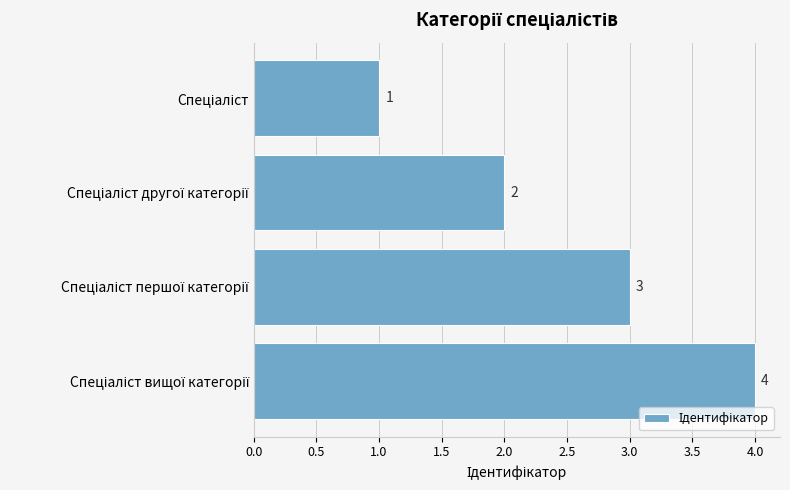

What is the difference between the second highest and minimum values?

2